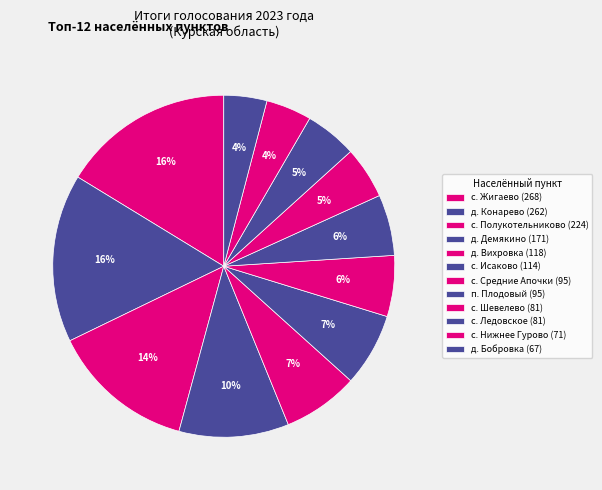

To the nearest percent, what is the difference between the д. Конарево and с. Исаково slice percentages?

9%